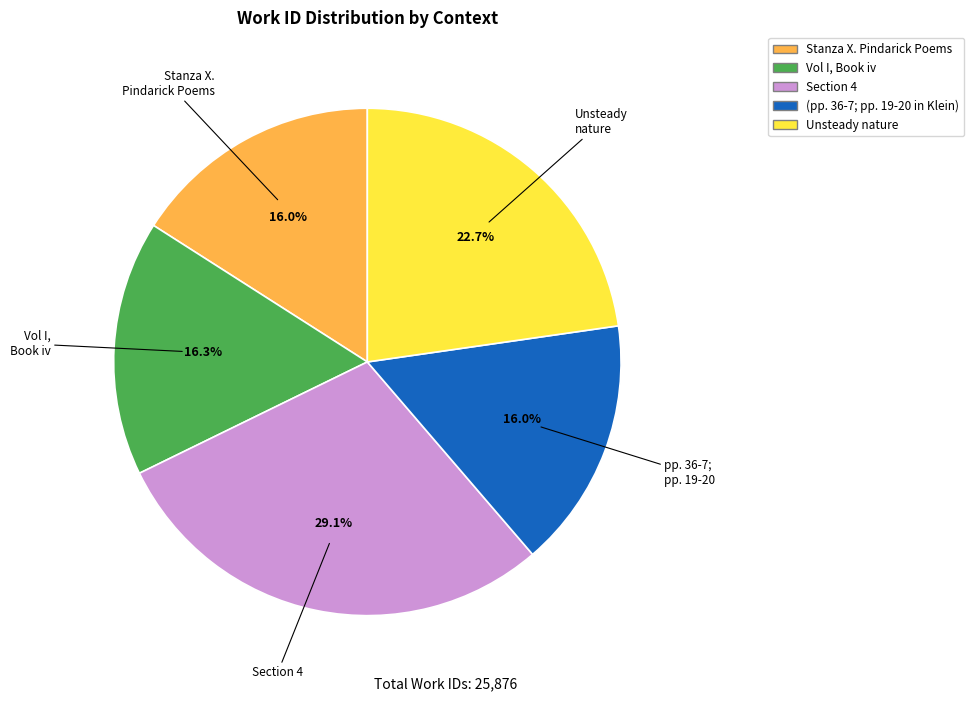

To the nearest percent, what is the difference between the Vol I, Book iv and Unsteady nature slice percentages?

6%